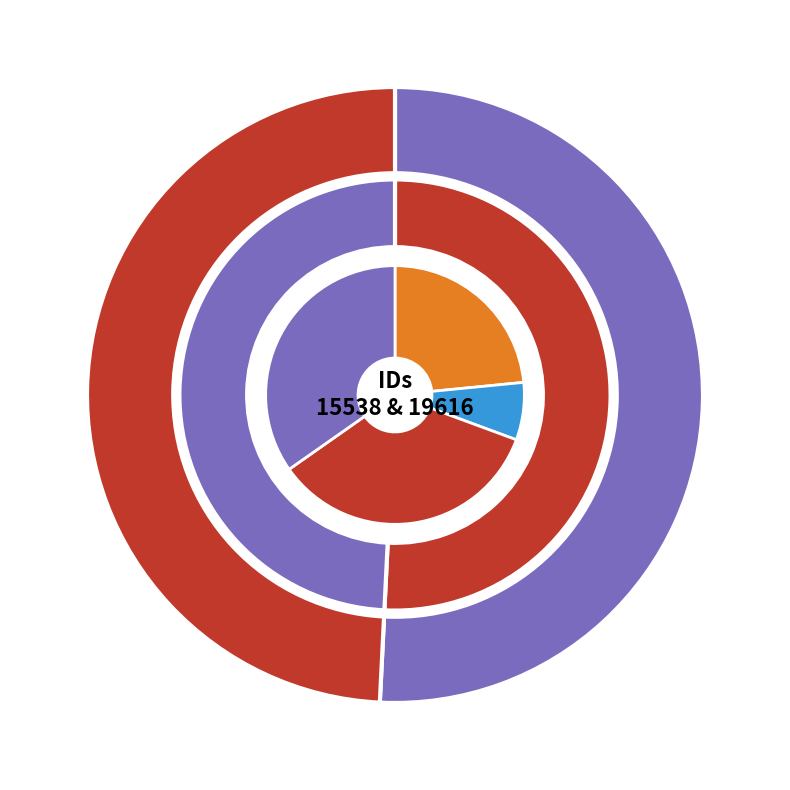

To the nearest percent, what is the average slice percentage?

50%